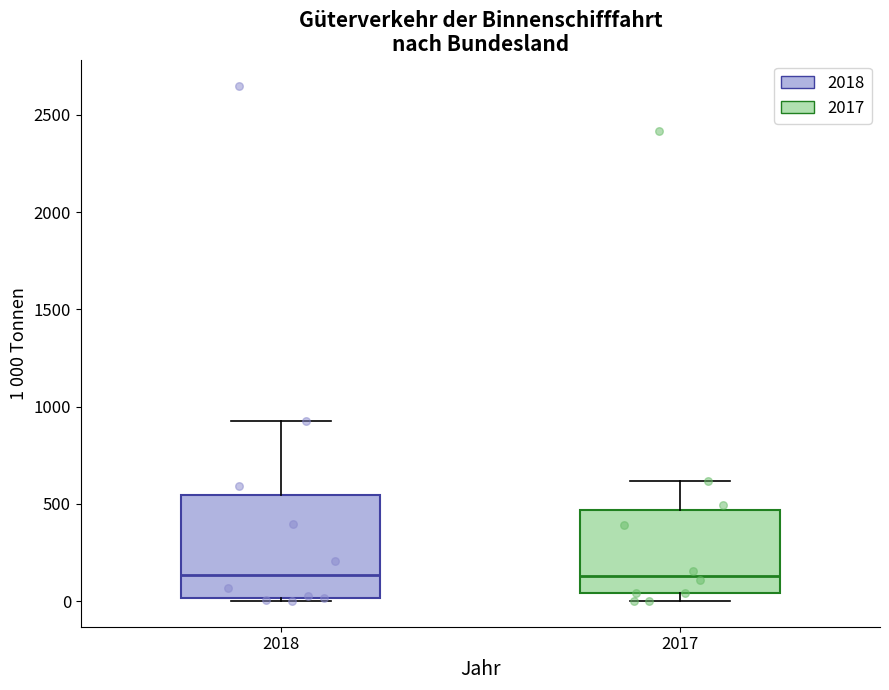

Reading left to right, transcribe this box plot: for each box, give where its median line is, the range the box spans, and where its two whiskers end, as read against the y-axis. The values are not printed on the chart, so give them approximately, as read against the axis.

2018: median 150, box 0 to 550, whiskers 0 (just below the box's lower edge) to 950
2017: median 150, box 50 to 450, whiskers 0 to 600